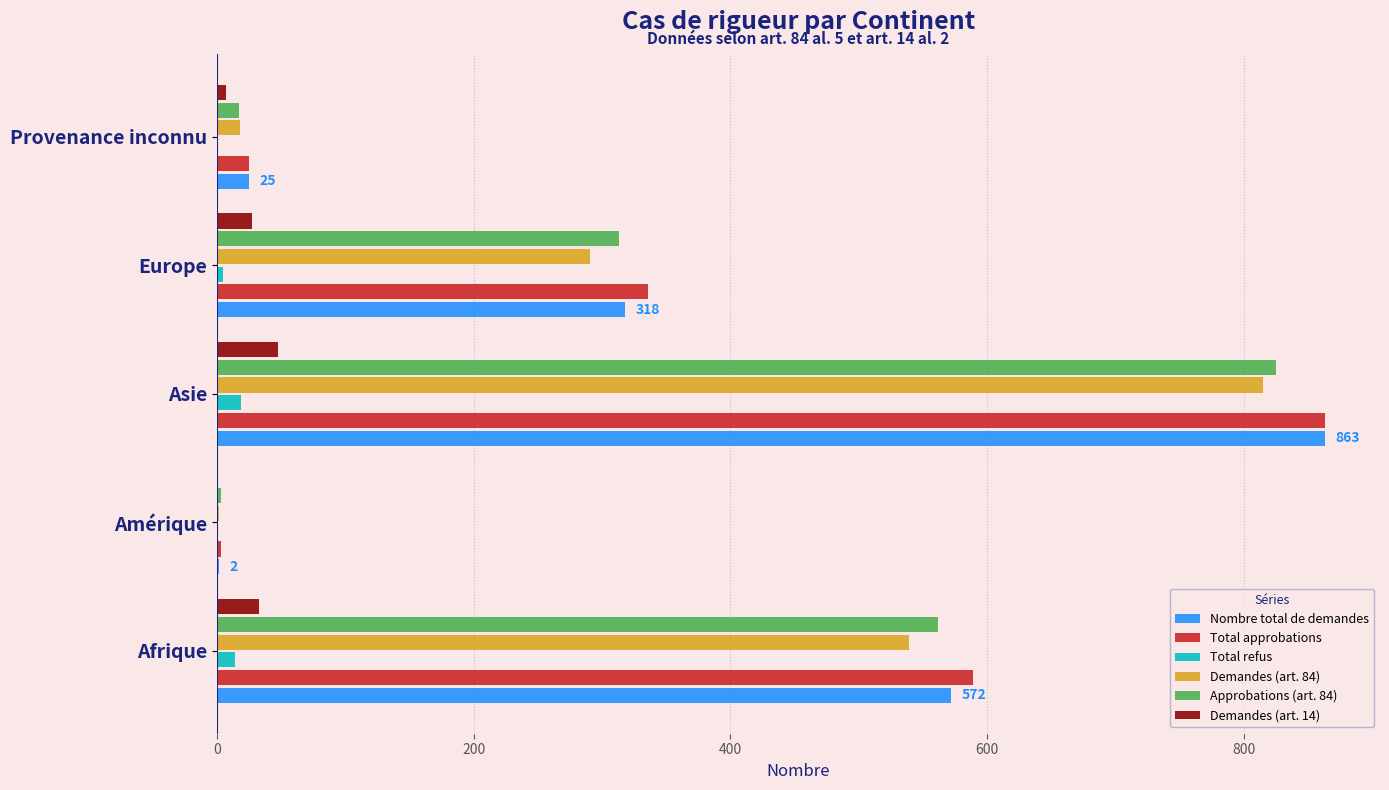

At which category is the sum across all series the highest?

Asie